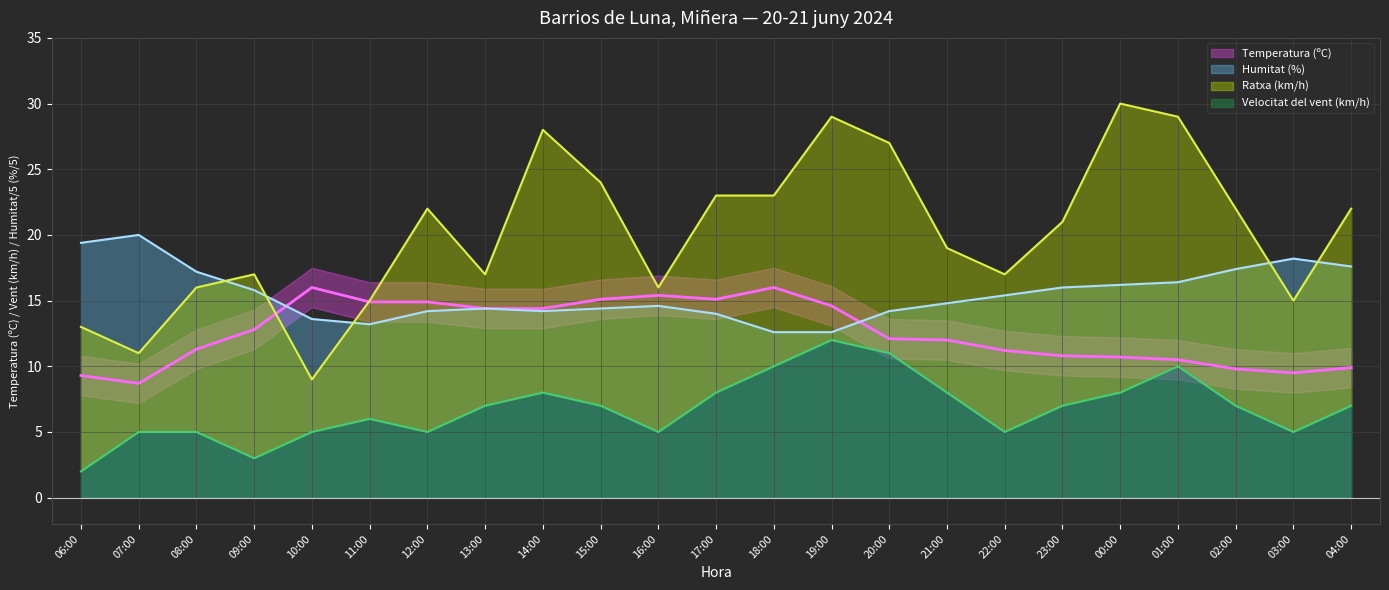

What is the sum of all Humitat (%) values?

356.4